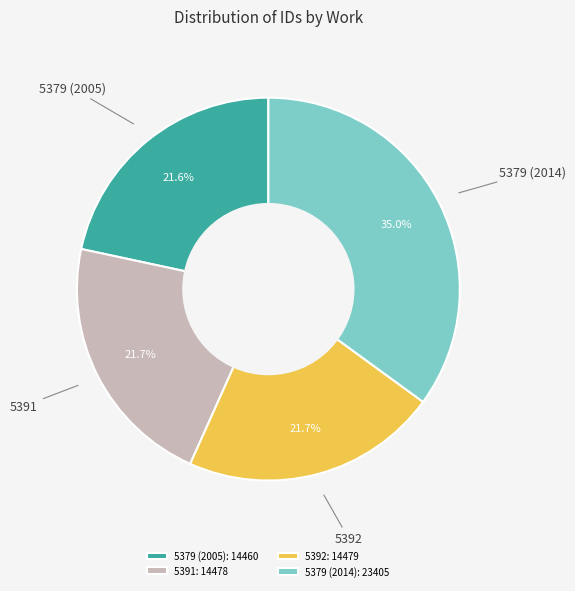

Which has a higher value, 5391 or 5379 (2014)?

5379 (2014)